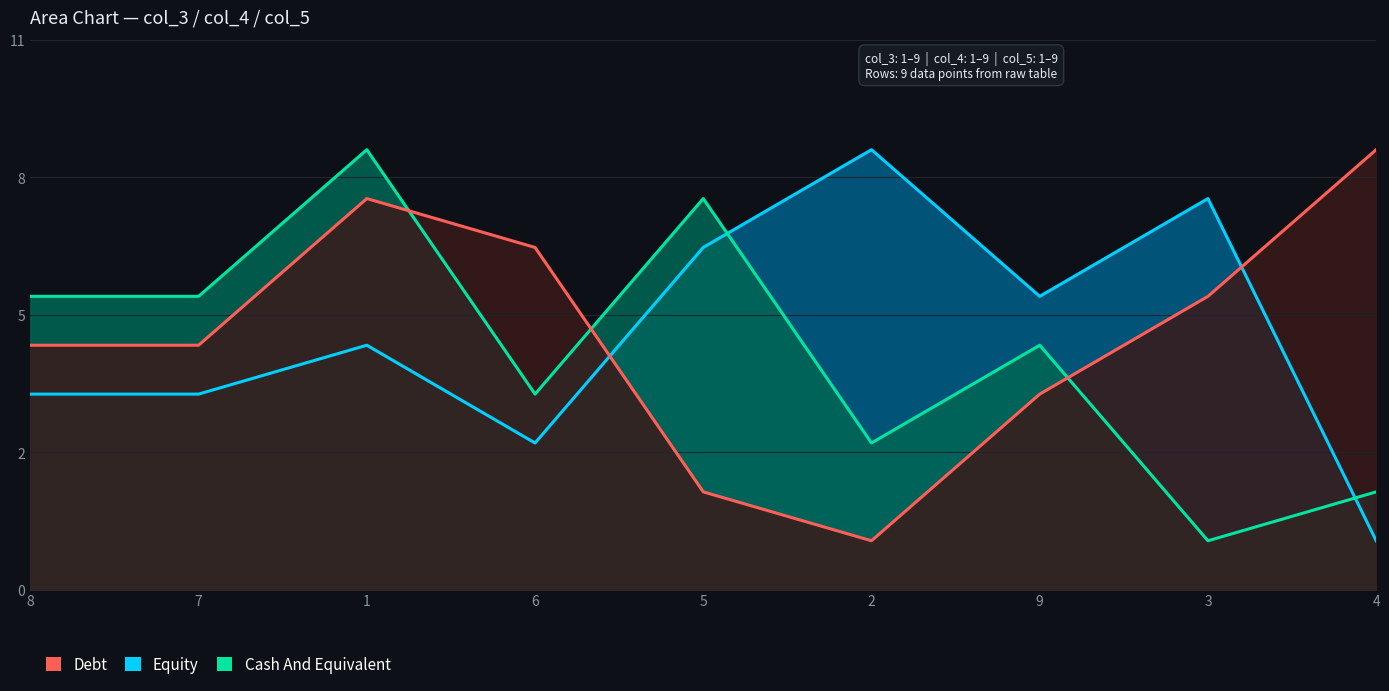

Reading left to right, transcribe all the data shown in this chart.

col_3: 4	4	5	3	7	9	6	8	1
col_4: 6	6	9	4	8	3	5	1	2
col_5: 5	5	8	7	2	1	4	6	9